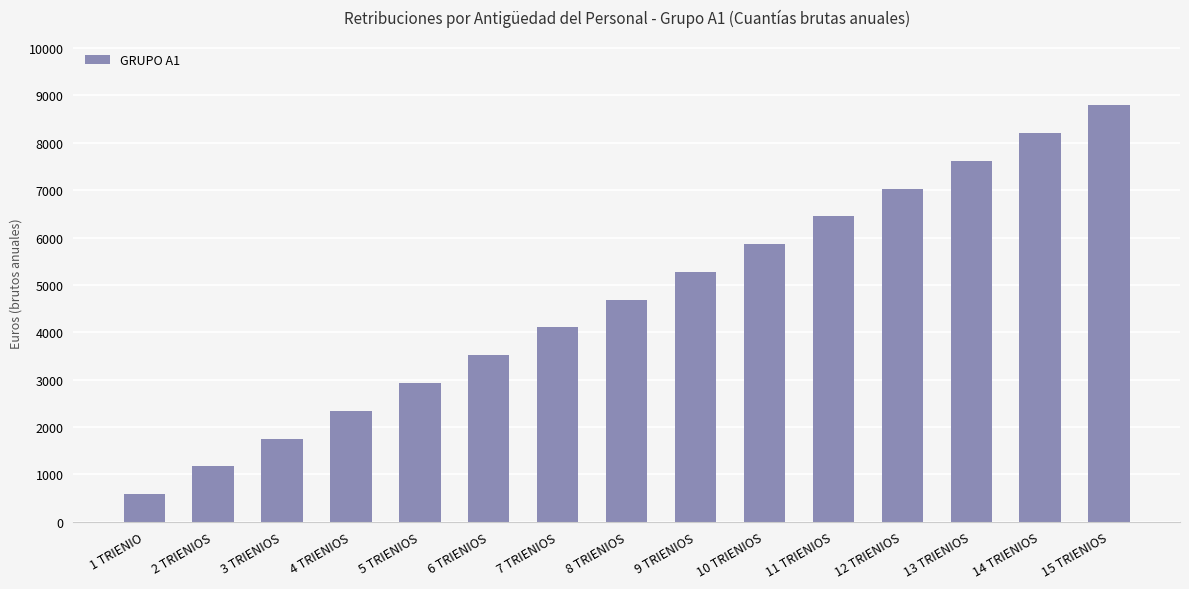

How many data points are less than 4689?

7